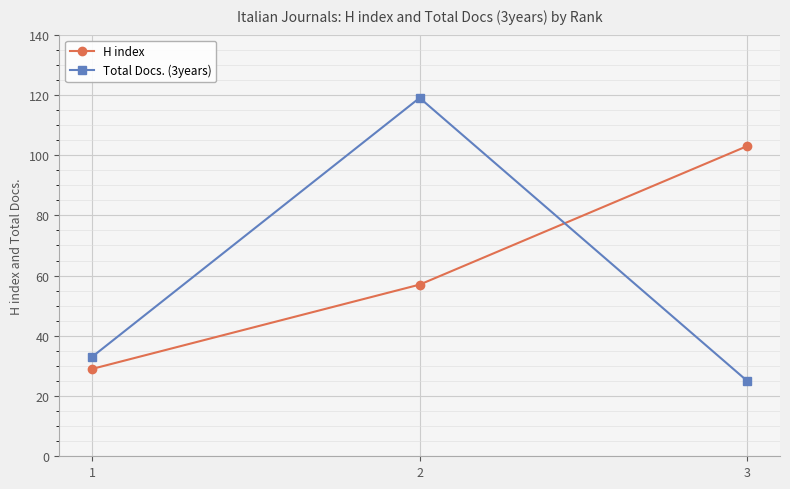

What are all the series names shown in the legend?

H index, Total Docs. (3years)